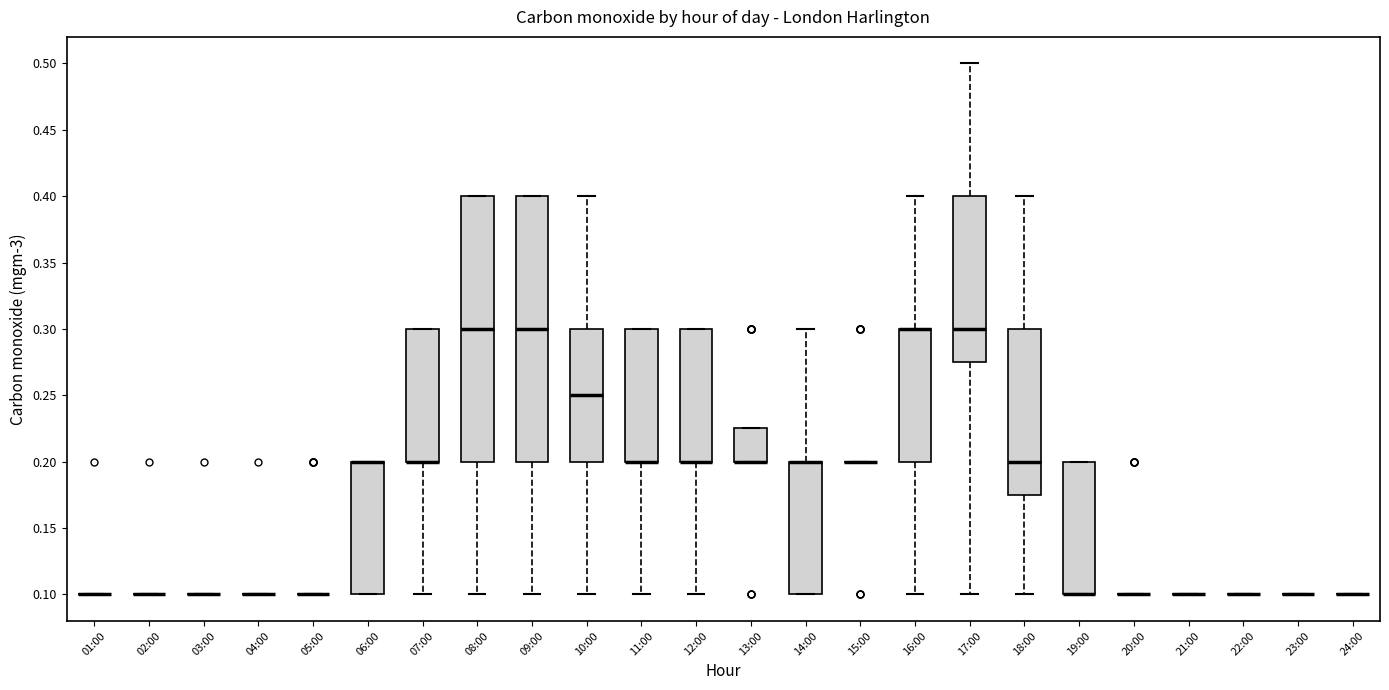

Reading left to right, transcribe this box plot: for each box, give where its median line is, the range the box spans, and where its two whiskers end, as read against the y-axis. The values are not printed on the chart, so give them approximately, as read against the axis.

01:00: box collapsed to a line at 0.100, whiskers 0.100 to 0.100
02:00: box collapsed to a line at 0.100, whiskers 0.100 to 0.100
03:00: box collapsed to a line at 0.100, whiskers 0.100 to 0.100
04:00: box collapsed to a line at 0.100, whiskers 0.100 to 0.100
05:00: box collapsed to a line at 0.100, whiskers 0.100 to 0.100
06:00: median 0.200 (drawn on the box's upper edge), box 0.100 to 0.200, whiskers 0.100 to 0.200
07:00: median 0.200 (drawn on the box's lower edge), box 0.200 to 0.300, whiskers 0.100 to 0.300
08:00: median 0.300, box 0.200 to 0.400, whiskers 0.100 to 0.400
09:00: median 0.300, box 0.200 to 0.400, whiskers 0.100 to 0.400
10:00: median 0.250, box 0.200 to 0.300, whiskers 0.100 to 0.400
11:00: median 0.200 (drawn on the box's lower edge), box 0.200 to 0.300, whiskers 0.100 to 0.300
12:00: median 0.200 (drawn on the box's lower edge), box 0.200 to 0.300, whiskers 0.100 to 0.300
13:00: median 0.200 (drawn on the box's lower edge), box 0.200 to 0.225, whiskers 0.200 to 0.225
14:00: median 0.200 (drawn on the box's upper edge), box 0.100 to 0.200, whiskers 0.100 to 0.300
15:00: box collapsed to a line at 0.200, whiskers 0.200 to 0.200
16:00: median 0.300 (drawn on the box's upper edge), box 0.200 to 0.300, whiskers 0.100 to 0.400
17:00: median 0.300, box 0.275 to 0.400, whiskers 0.100 to 0.500
18:00: median 0.200, box 0.175 to 0.300, whiskers 0.100 to 0.400
19:00: median 0.100 (drawn on the box's lower edge), box 0.100 to 0.200, whiskers 0.100 to 0.200
20:00: box collapsed to a line at 0.100, whiskers 0.100 to 0.100
21:00: box collapsed to a line at 0.100, whiskers 0.100 to 0.100
22:00: box collapsed to a line at 0.100, whiskers 0.100 to 0.100
23:00: box collapsed to a line at 0.100, whiskers 0.100 to 0.100
24:00: box collapsed to a line at 0.100, whiskers 0.100 to 0.100